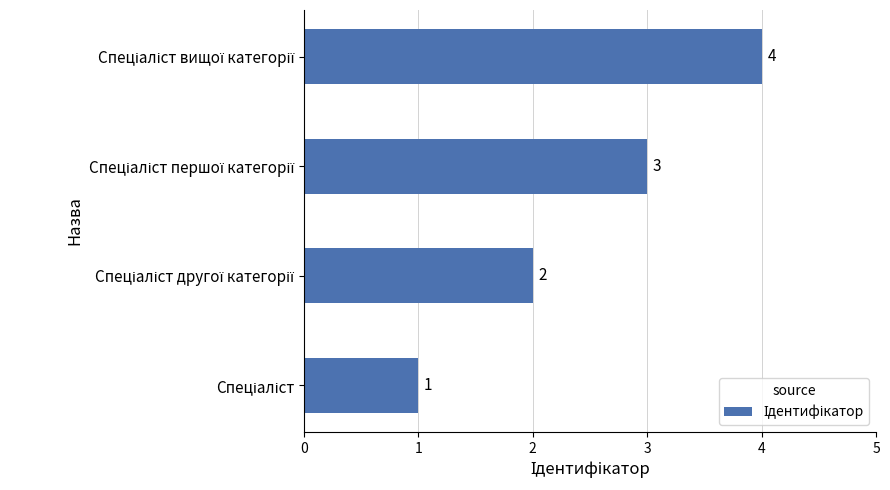

What is the sum of all values?

10